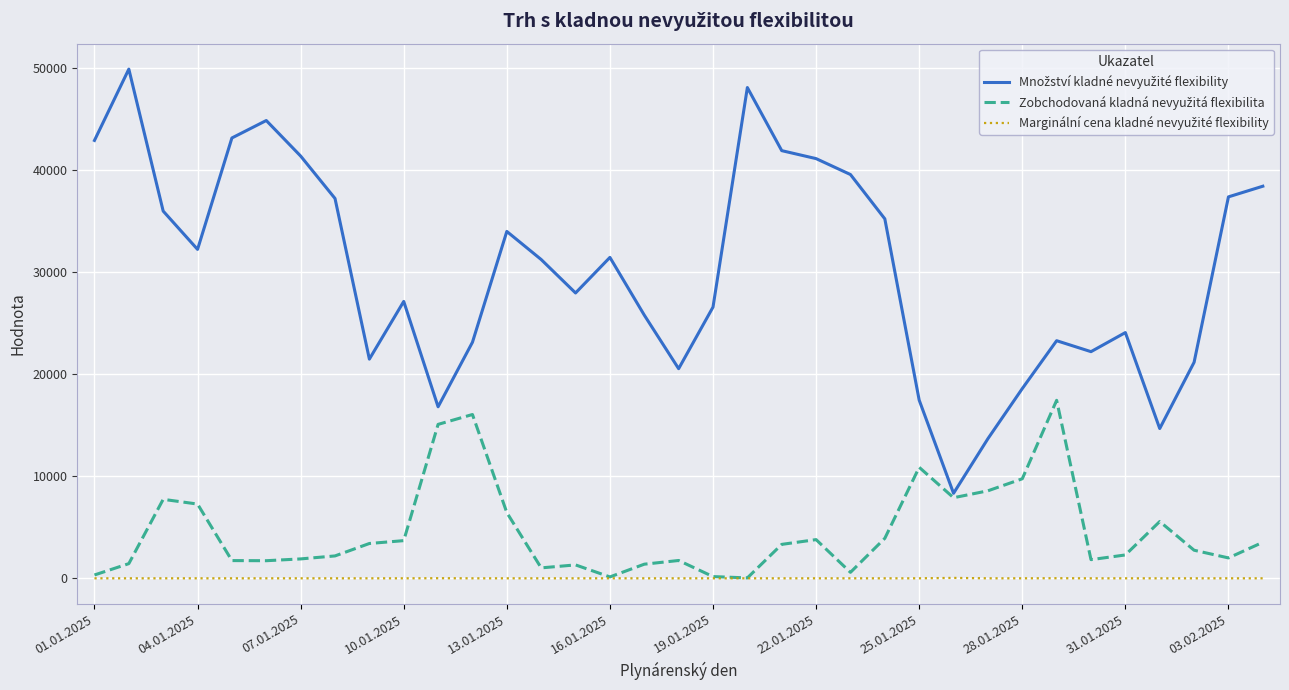

What is the maximum value shown in the chart?

49892.9